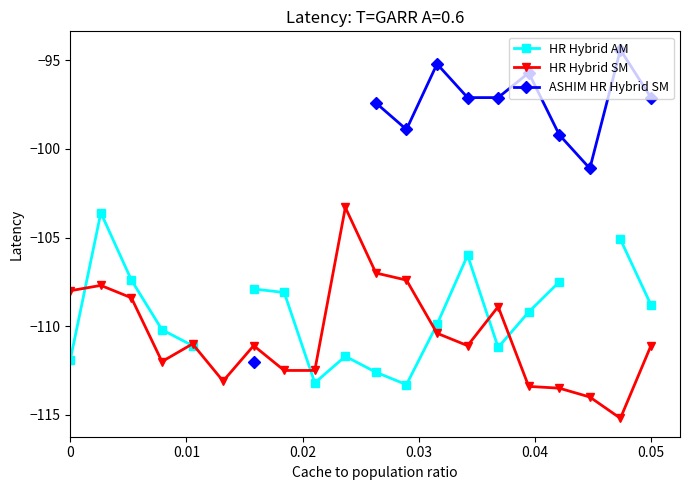

True or false: HR Hybrid SM has more than 2 interior local peaks.

True